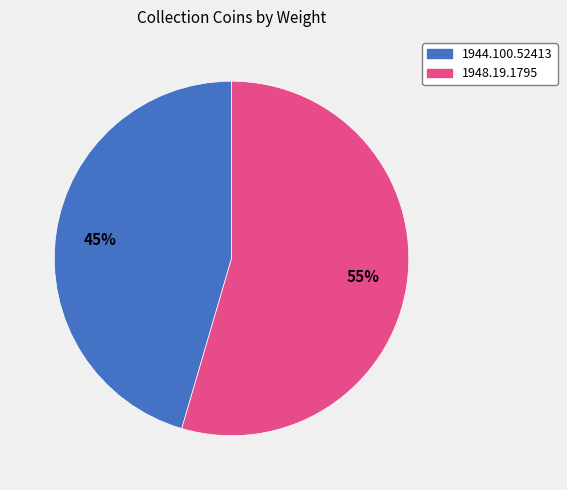

Approximately how many times larger is the value at 1948.19.1795 compared to 1944.100.52413?

1.2